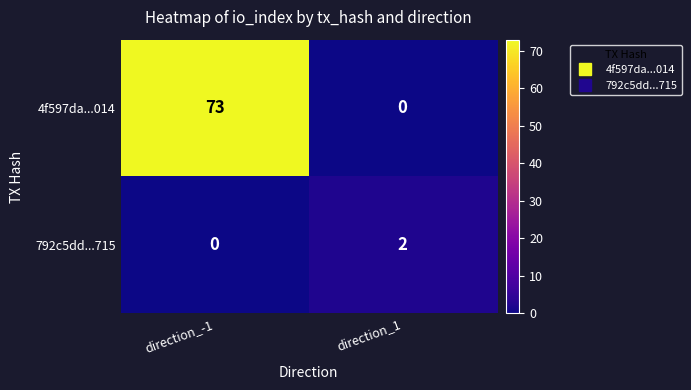

The 792c5dd...715 series shows 3 at direction_1. True or false?

False